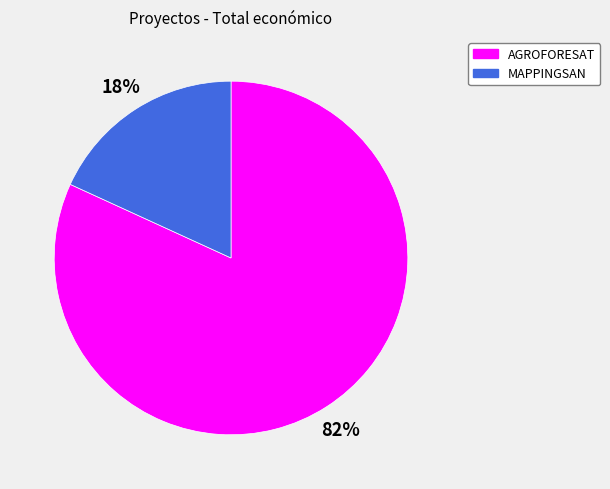

What percentage is the AGROFORESAT slice, to the nearest percent?

82%